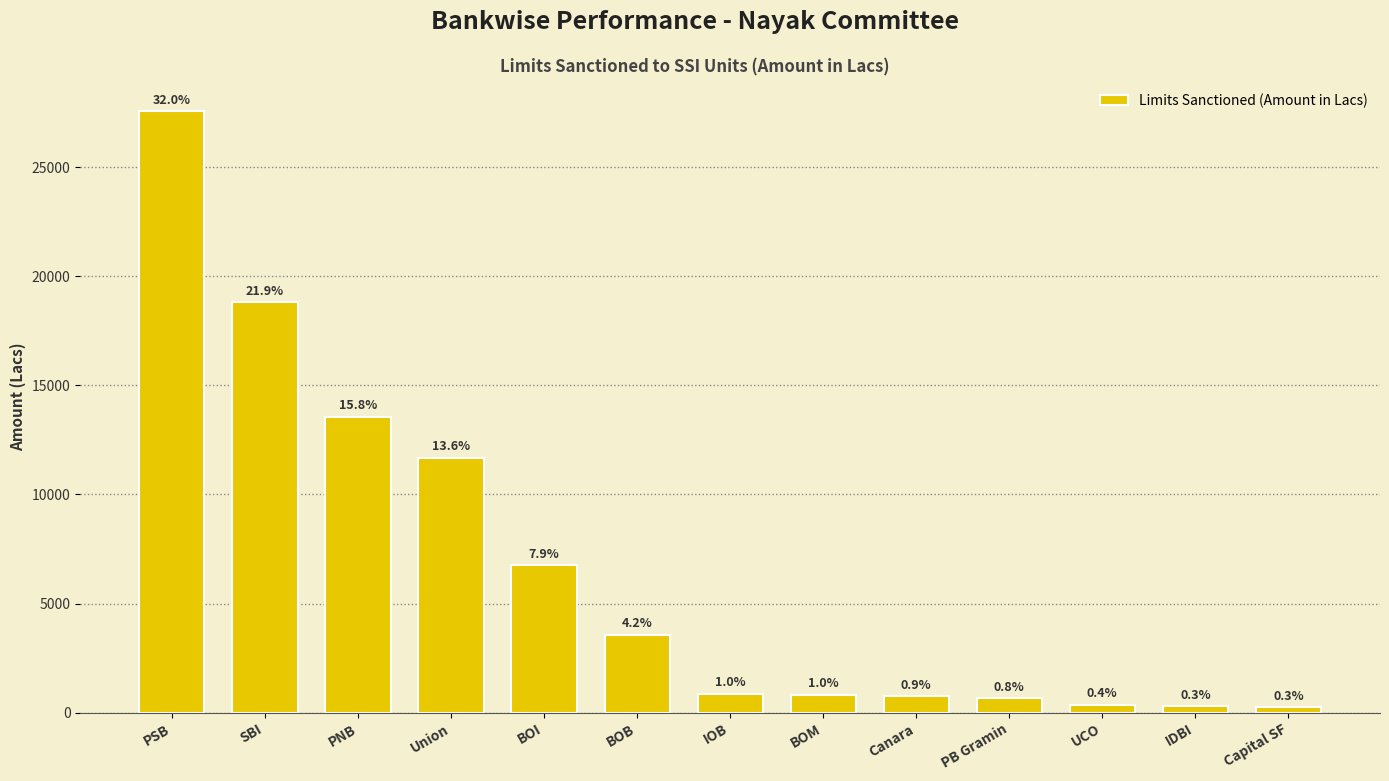

Which category has the highest value across all series?

PSB